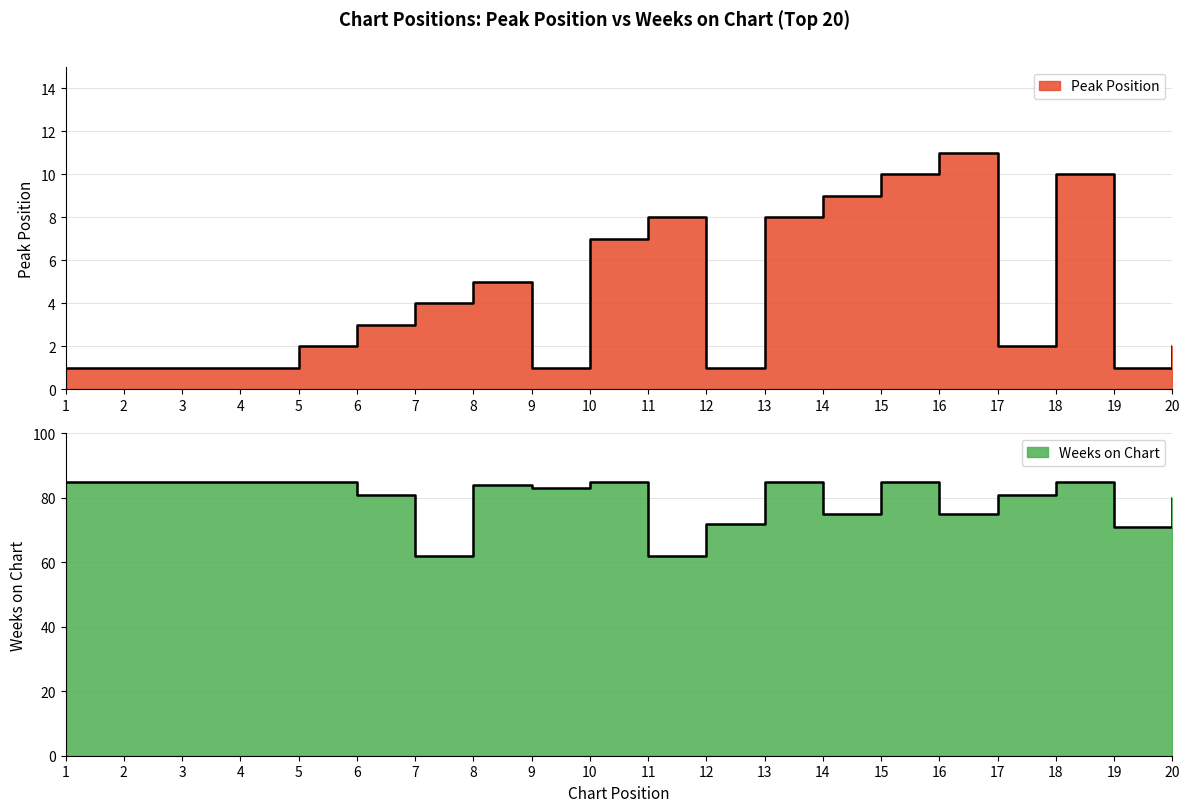

How many data points in Peak Position are less than 3?

10